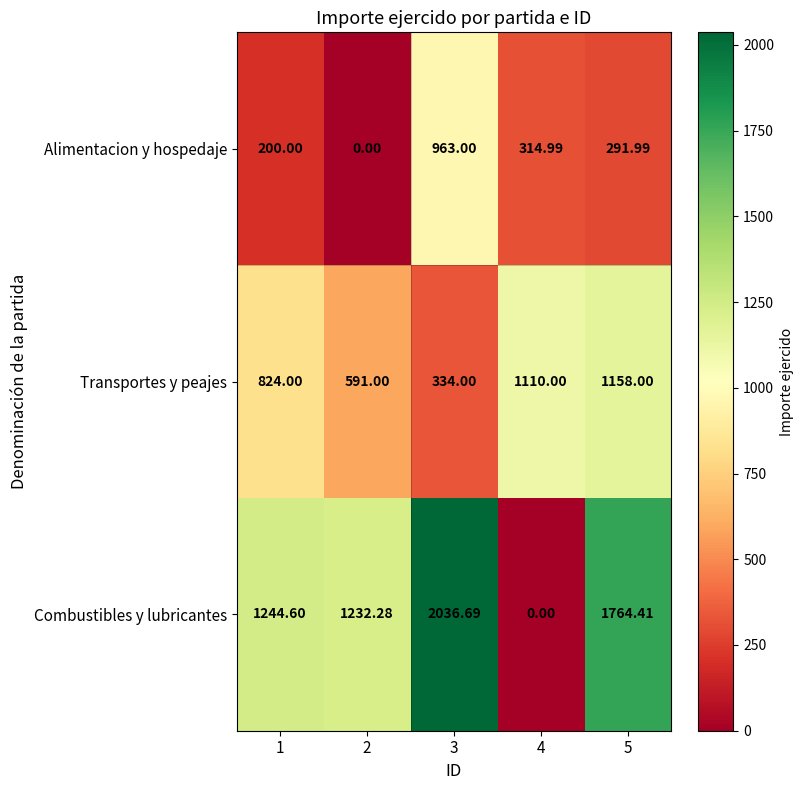

Rank the series by their average value, from highest to lowest.

Combustibles y lubricantes, Transportes y peajes, Alimentacion y hospedaje